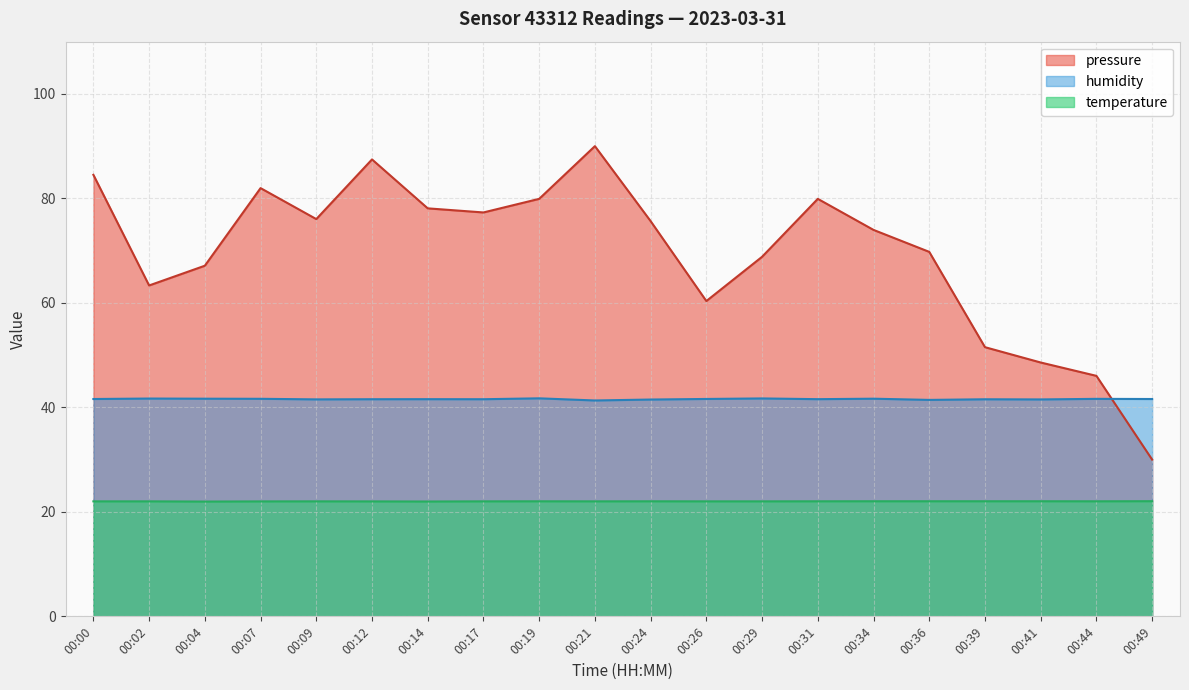

What is the difference between the temperature values at 00:04 and 00:34?

0.1